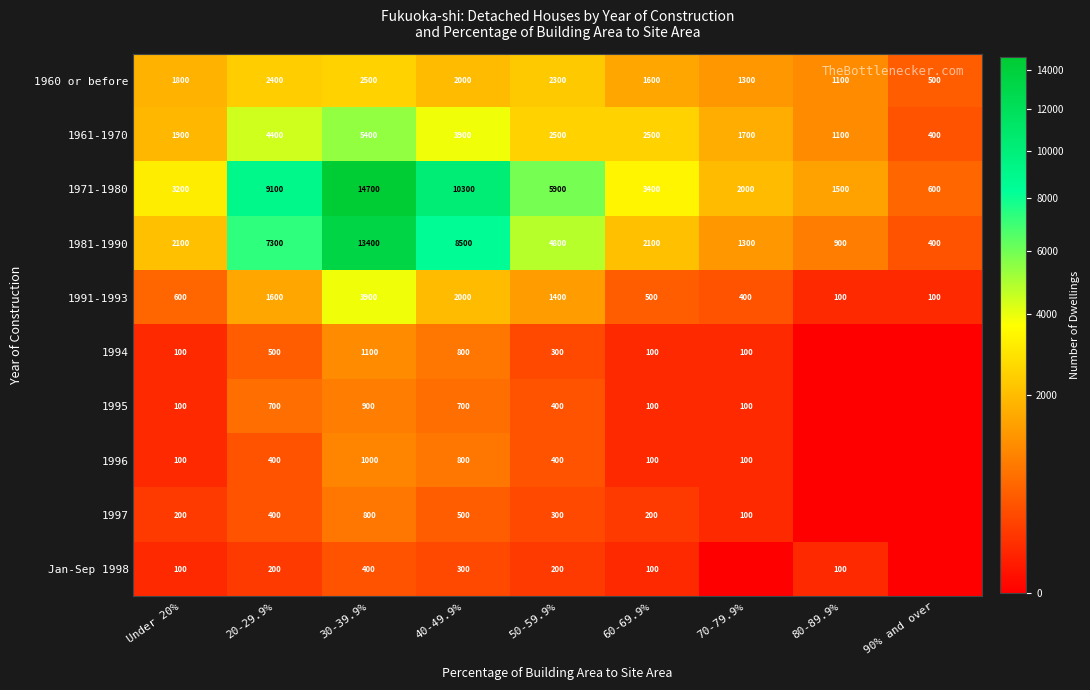

Between 20-29.9% and 30-39.9%, which series saw the biggest shift?

1981-1990